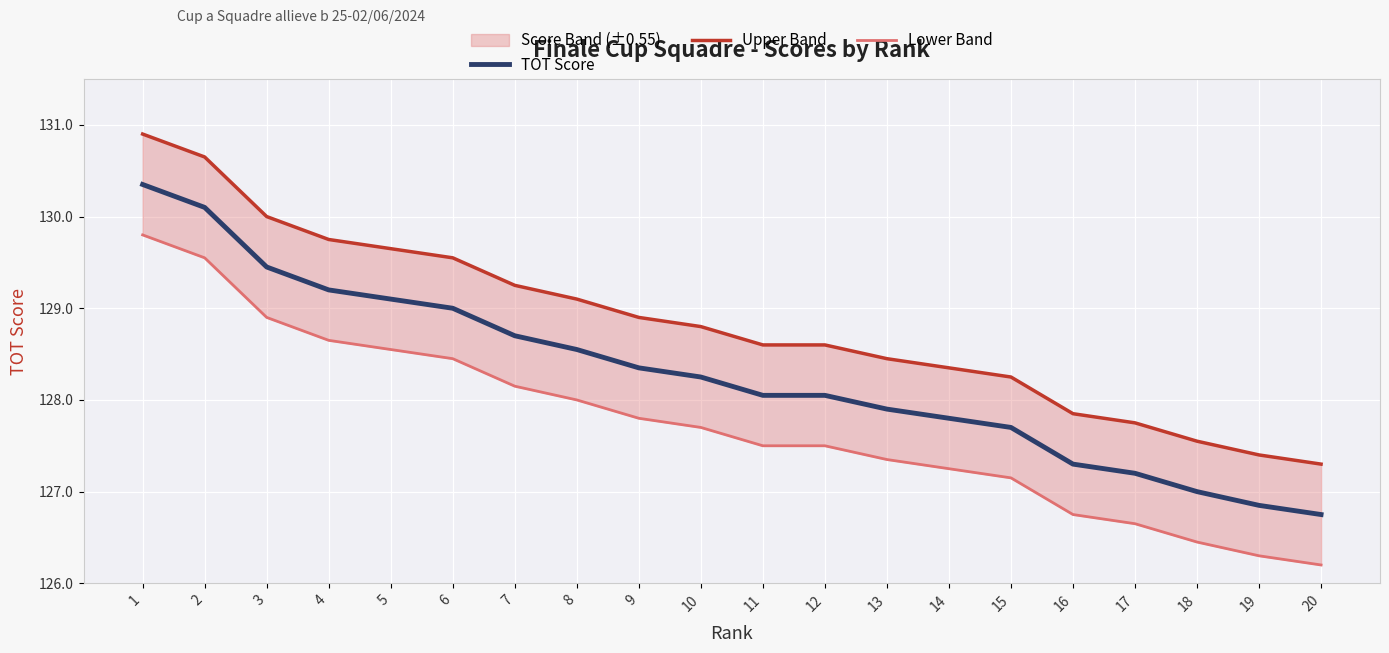

How many distinct data groups are displayed?

3